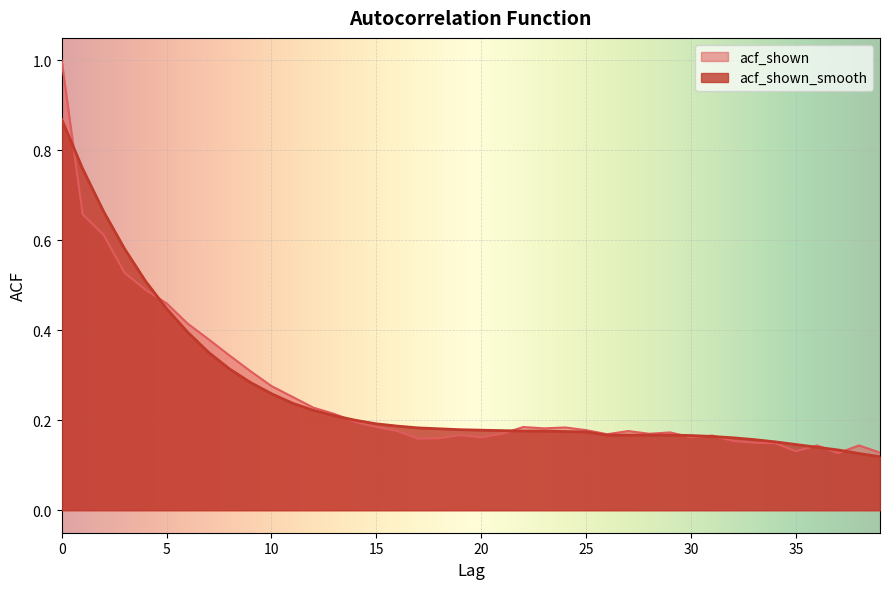

What is the value of the acf_shown point at the 8th from the left?

0.4